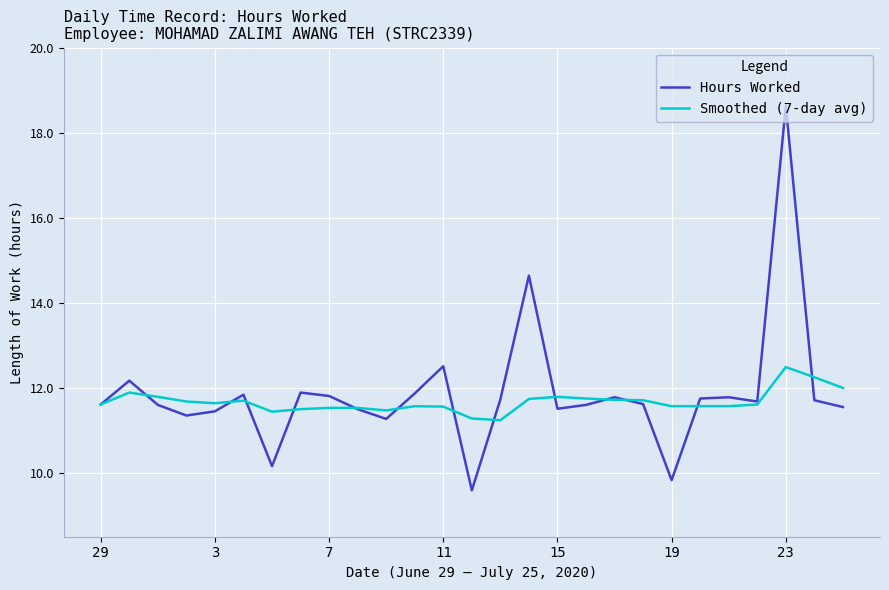

Which series has the largest range (max minus min)?

Hours Worked